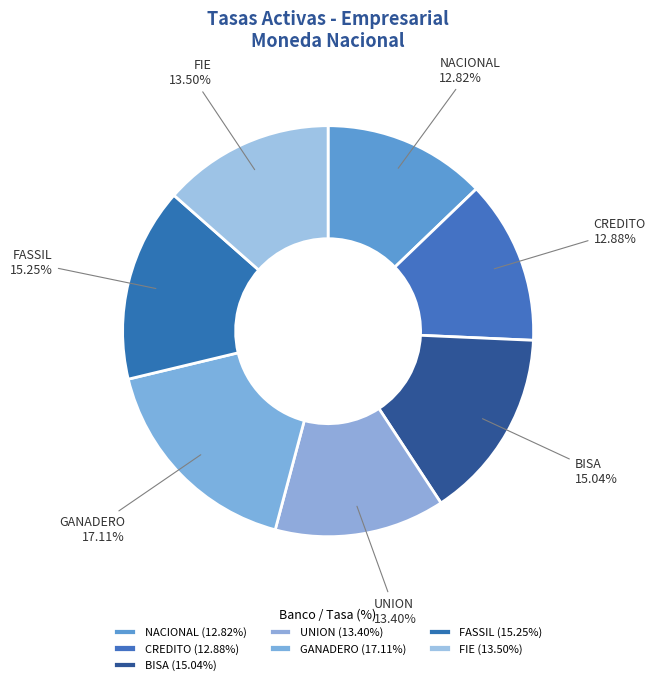

Is GANADERO the majority of the pie?

No